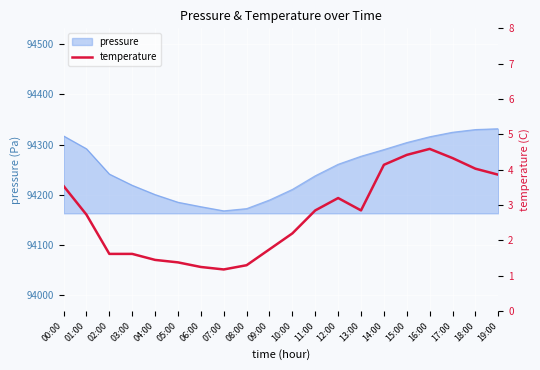

True or false: pressure has a value of 94291.8 at 01:00.

True